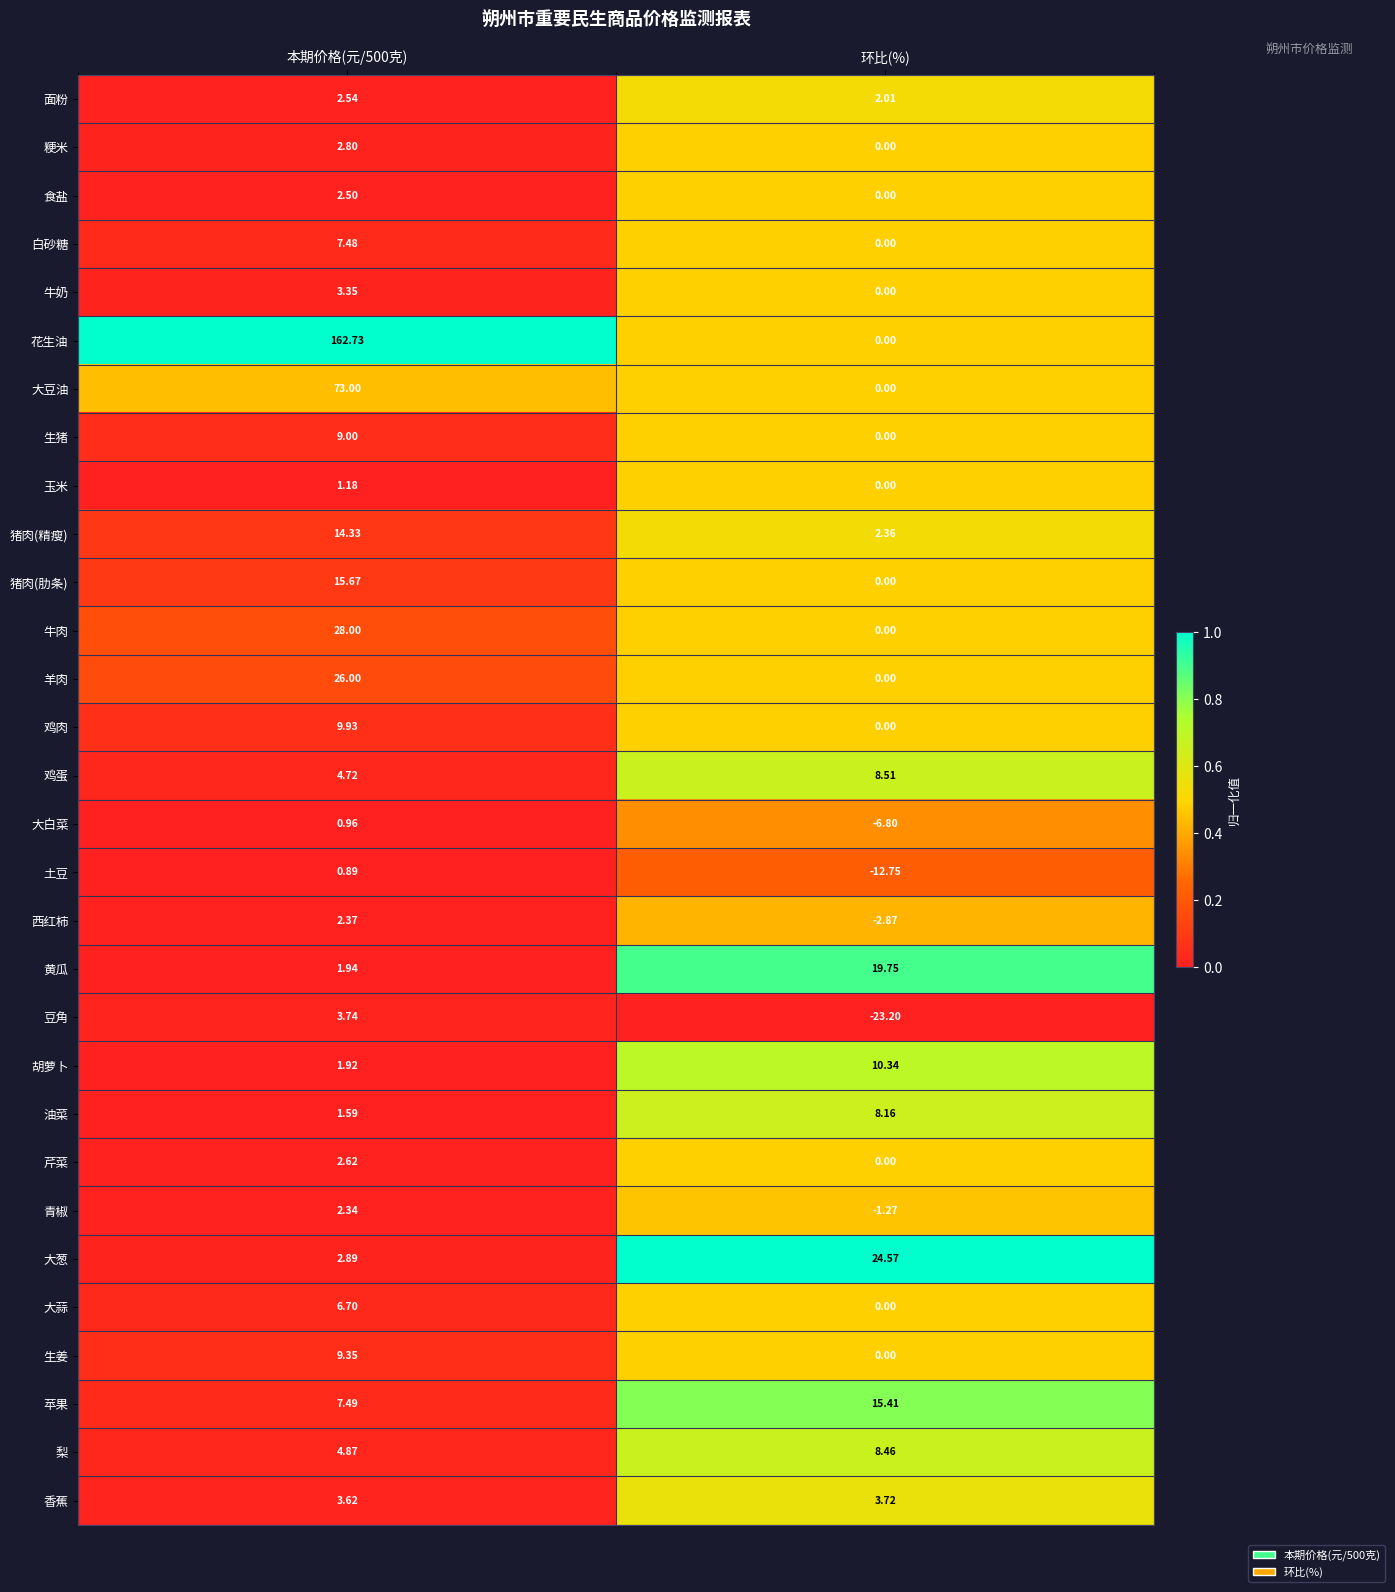

Which series has the largest total across all categories?

花生油